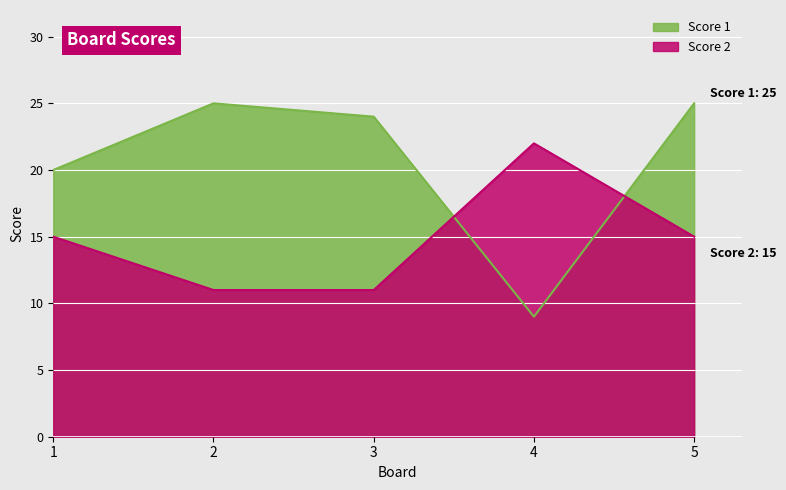

The value of Score 1 at 1 is 20. True or false?

True